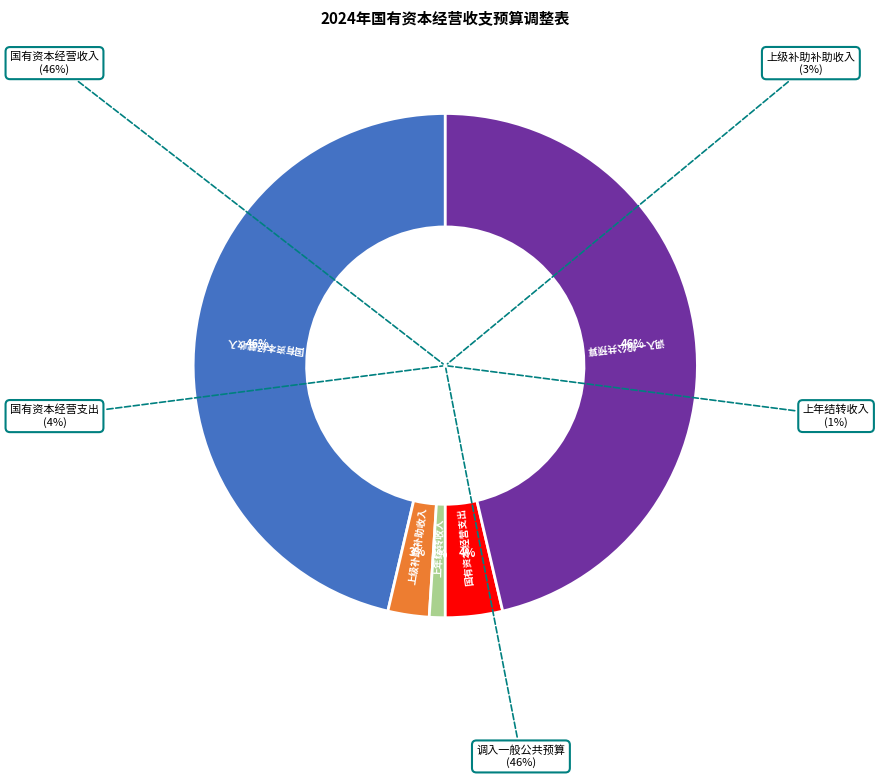

What percentage is the 国有资本经营支出 slice, to the nearest percent?

4%